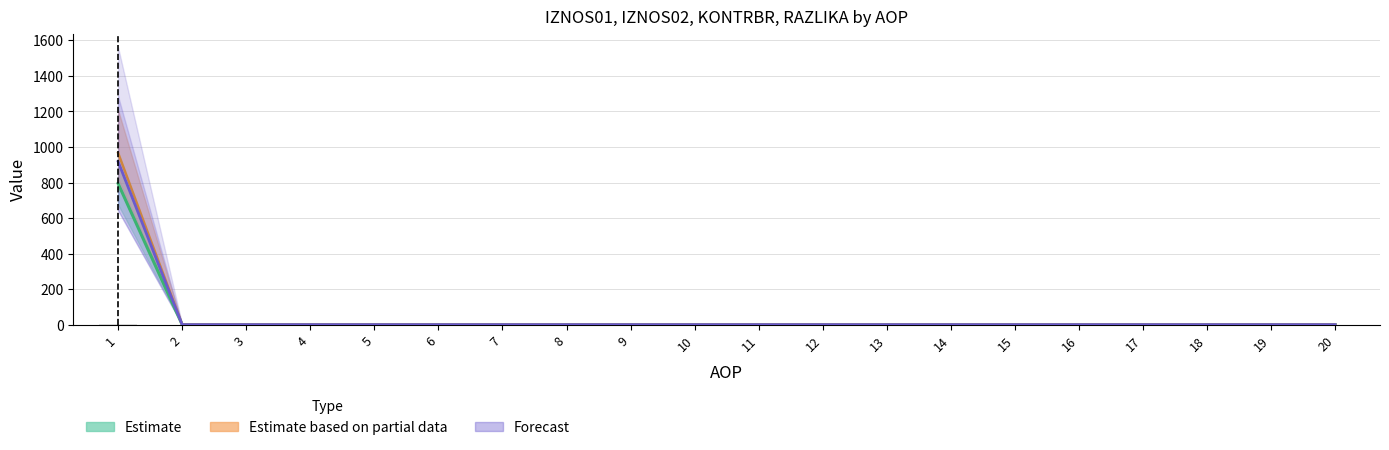

How many categories are shown in the chart?

20